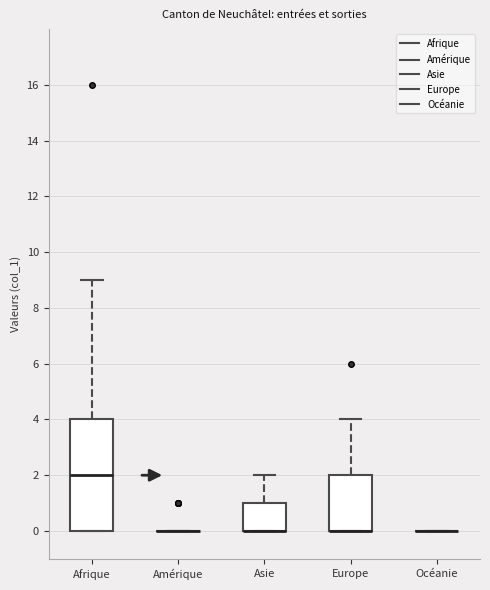

Reading left to right, read every box against the y-axis: the position of its median line, the range the box covers, and the ends of its whiskers. The values are not printed on the chart, so give them approximately, as read against the axis.

Afrique: median 2, box 0 to 4, whiskers 0 to 9
Amérique: box collapsed to a line at 0, whiskers 0 to 0
Asie: median 0 (drawn on the box's lower edge), box 0 to 1, whiskers 0 to 2
Europe: median 0 (drawn on the box's lower edge), box 0 to 2, whiskers 0 to 4
Océanie: box collapsed to a line at 0, whiskers 0 to 0